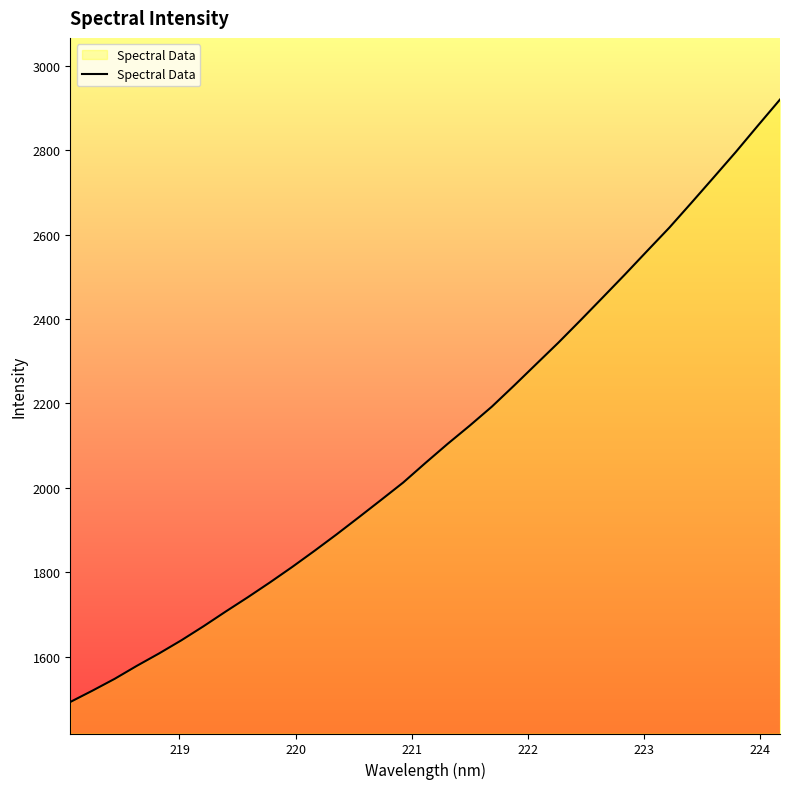

What is the minimum value shown in the chart?

1492.9